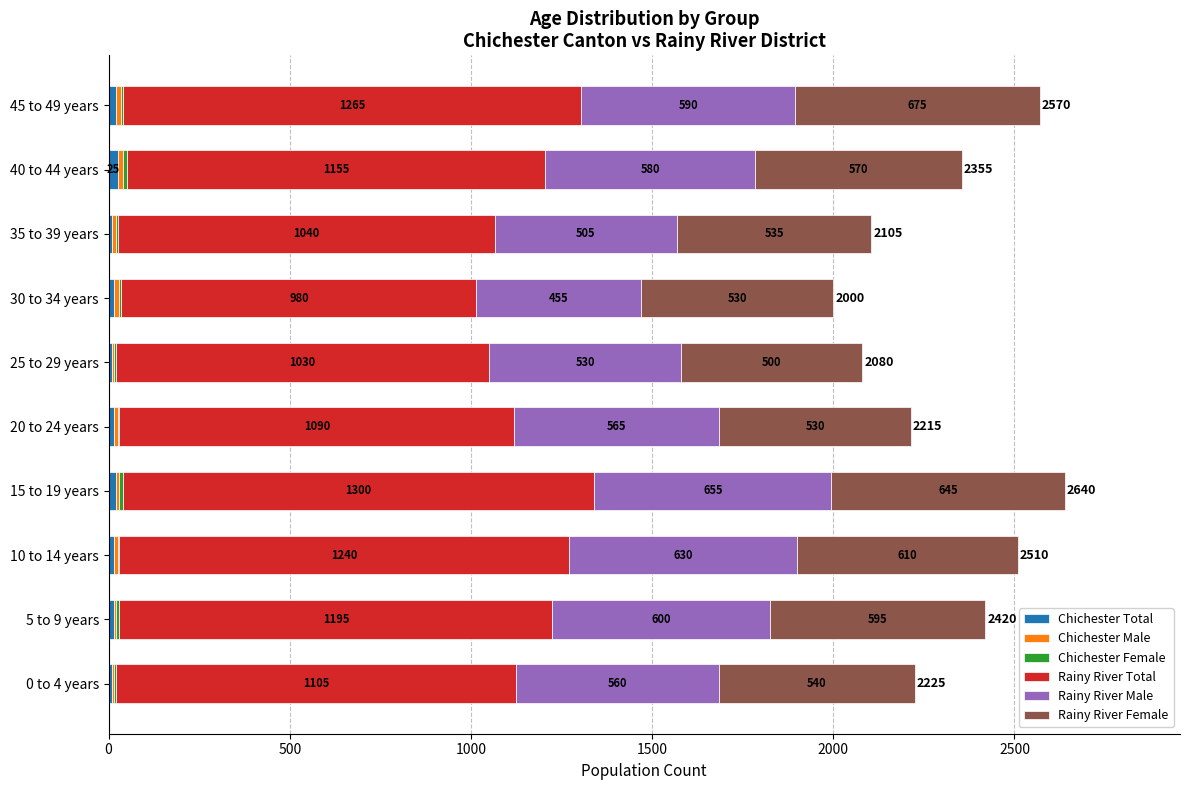

What is the total value across all series at 35 to 39 years?

2105